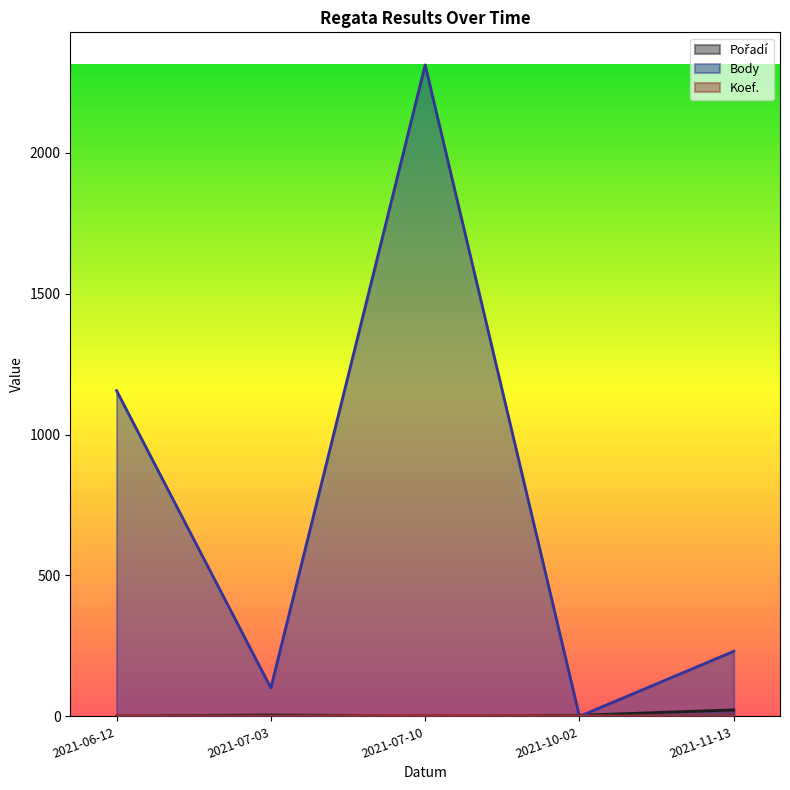

What is the sum of all Koef. values?

10